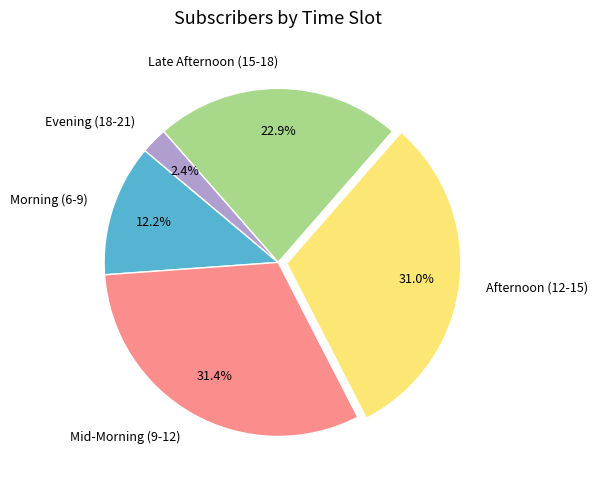

Which slice is the smallest?

Evening (18-21)